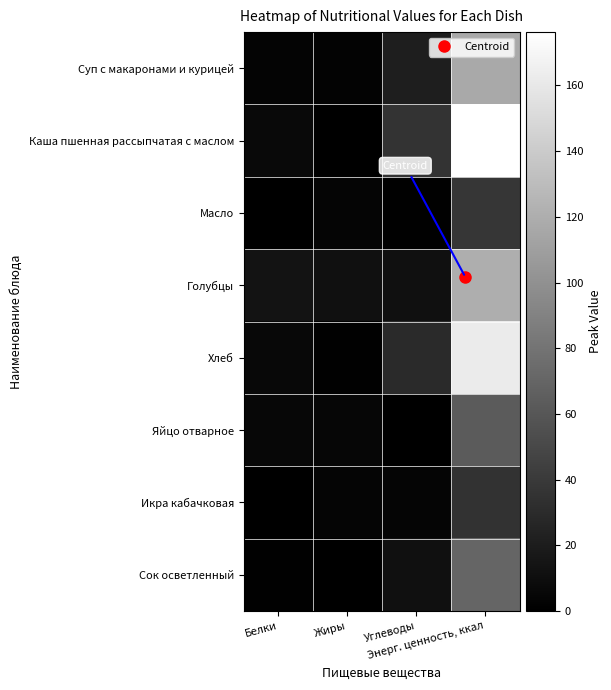

Reading left to right, extract all data points from this chart.

Суп с макаронами и курицей: Белки=2.9	Жиры=2.3	Углеводы=21.0	Энерг. ценность, ккал=116.4
Каша пшенная рассыпчатая с маслом: Белки=6.6	Жиры=0.4	Углеводы=35.3	Энерг. ценность, ккал=176.2
Масло: Белки=0.1	Жиры=4.0	Углеводы=0.8	Энерг. ценность, ккал=37.5
Голубцы: Белки=13.5	Жиры=11.3	Углеводы=11.6	Энерг. ценность, ккал=120.0
Хлеб: Белки=5.8	Жиры=0.7	Углеводы=29.2	Энерг. ценность, ккал=162.2
Яйцо отварное: Белки=5.1	Жиры=4.6	Углеводы=0.3	Энерг. ценность, ккал=63.0
Икра кабачковая: Белки=0.0	Жиры=3.5	Углеводы=3.9	Энерг. ценность, ккал=35.0
Сок осветленный: Белки=1.0	Жиры=0.0	Углеводы=11.2	Энерг. ценность, ккал=70.0